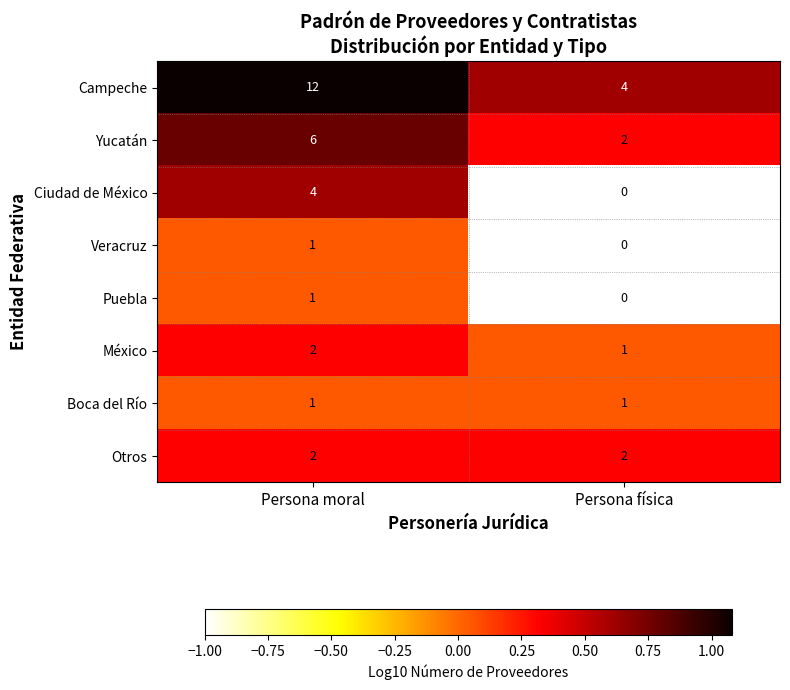

What is the total value across all series at Persona moral?

29